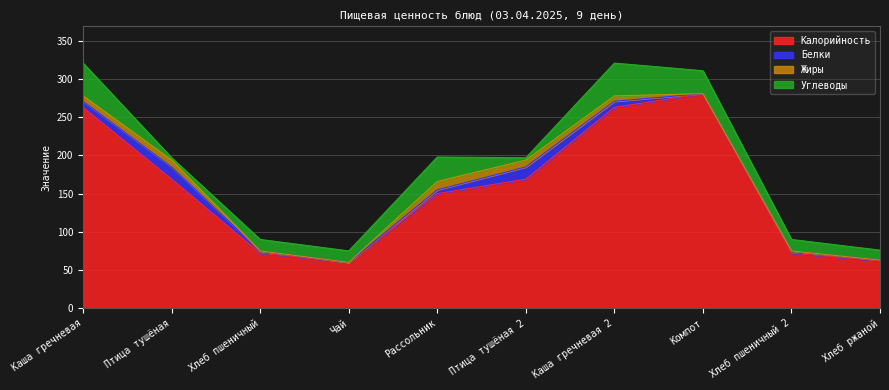

What are all the series names shown in the legend?

Калорийность, Белки, Жиры, Углеводы